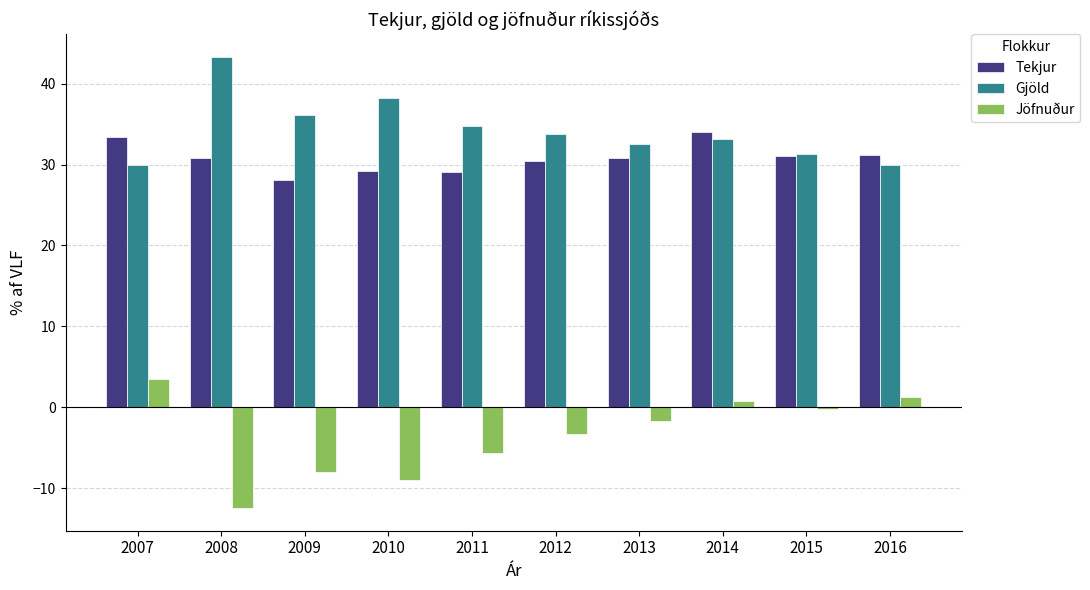

Which series has the largest total across all categories?

Gjöld